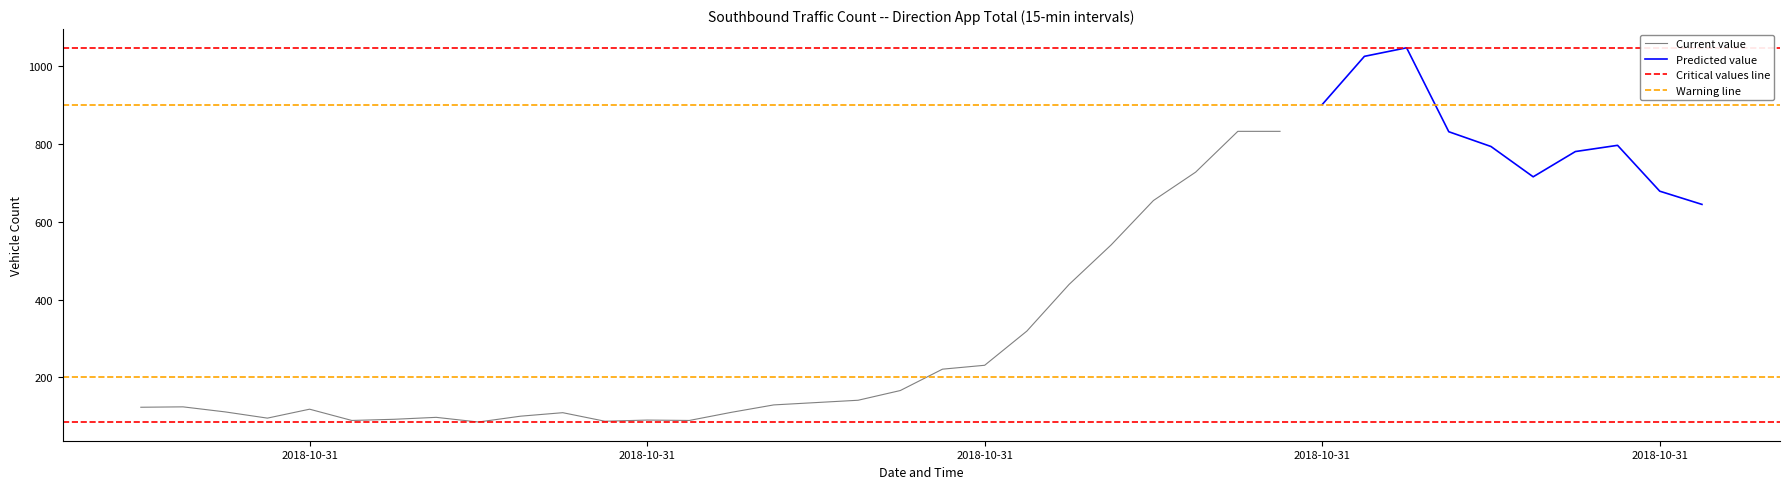

What is the lowest value of the App Total series?

85